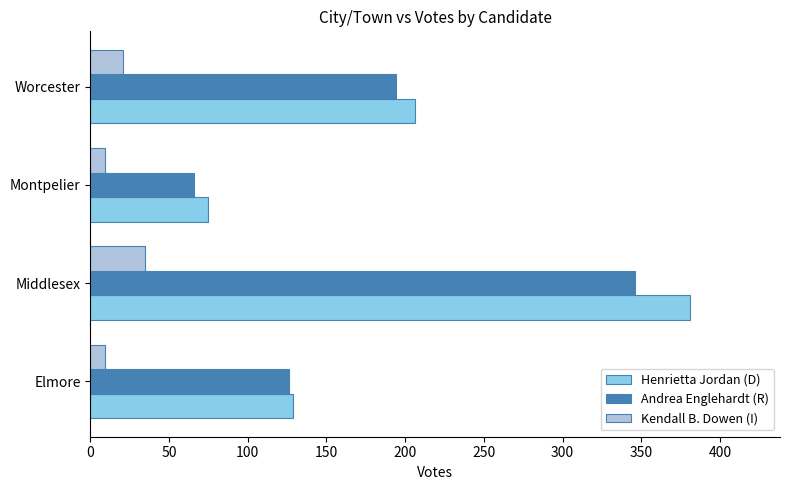

At how many categories does at least one series exceed 302?

1